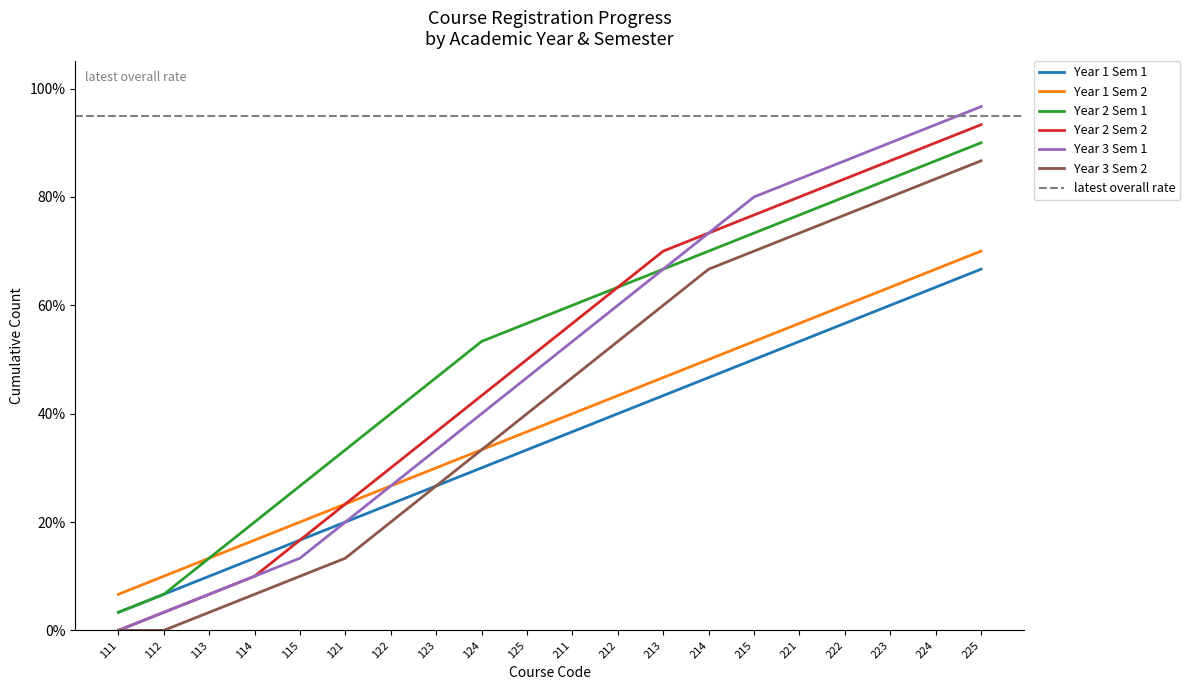

Is this an area chart (filled region under the line)?

No